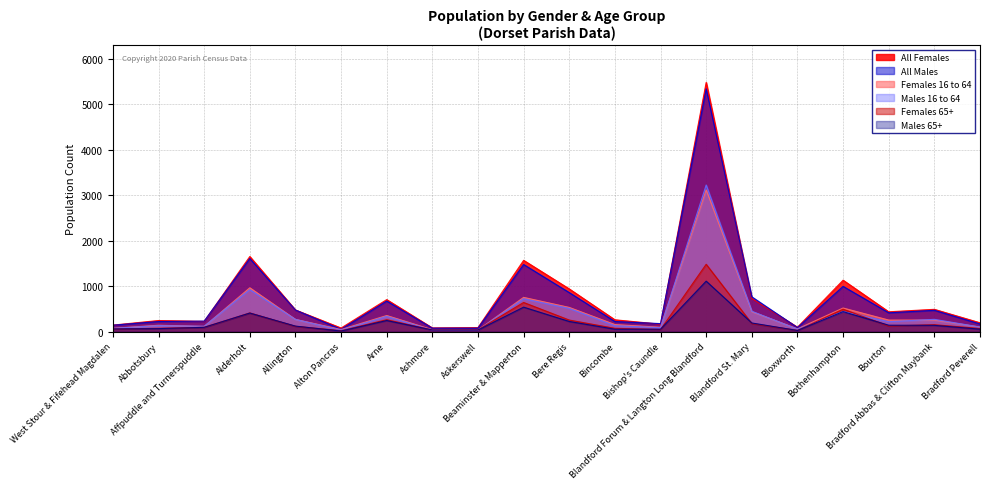

How many values in the All Females series exceed 437?

9